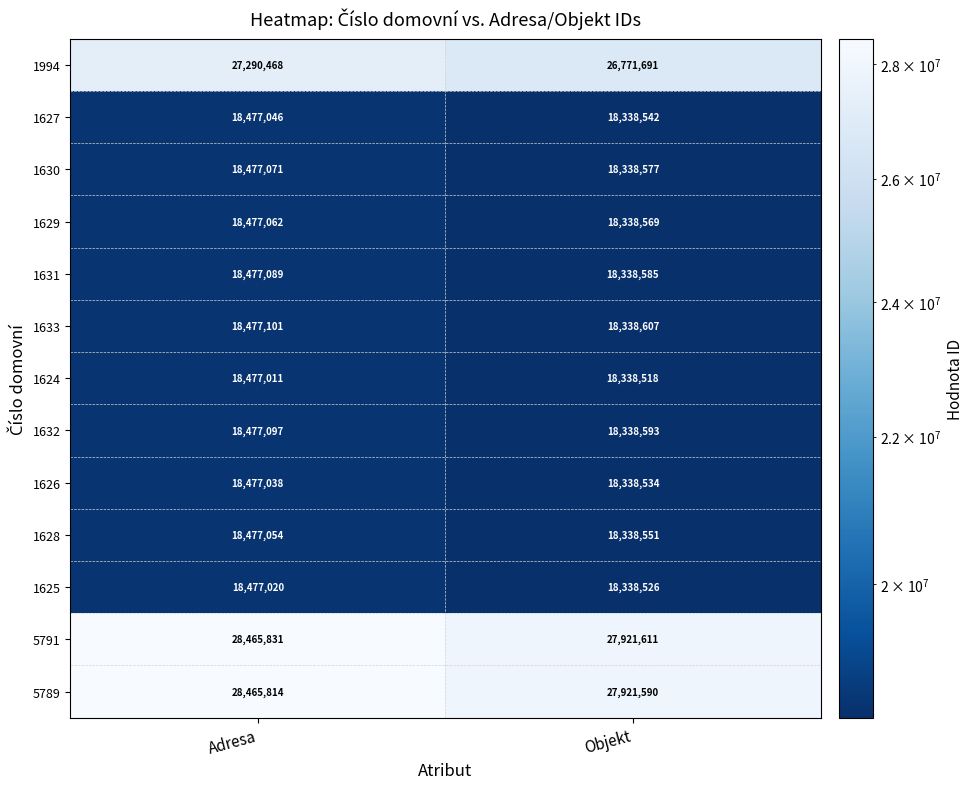

What is the difference between the highest and lowest values at Objekt?

9583093